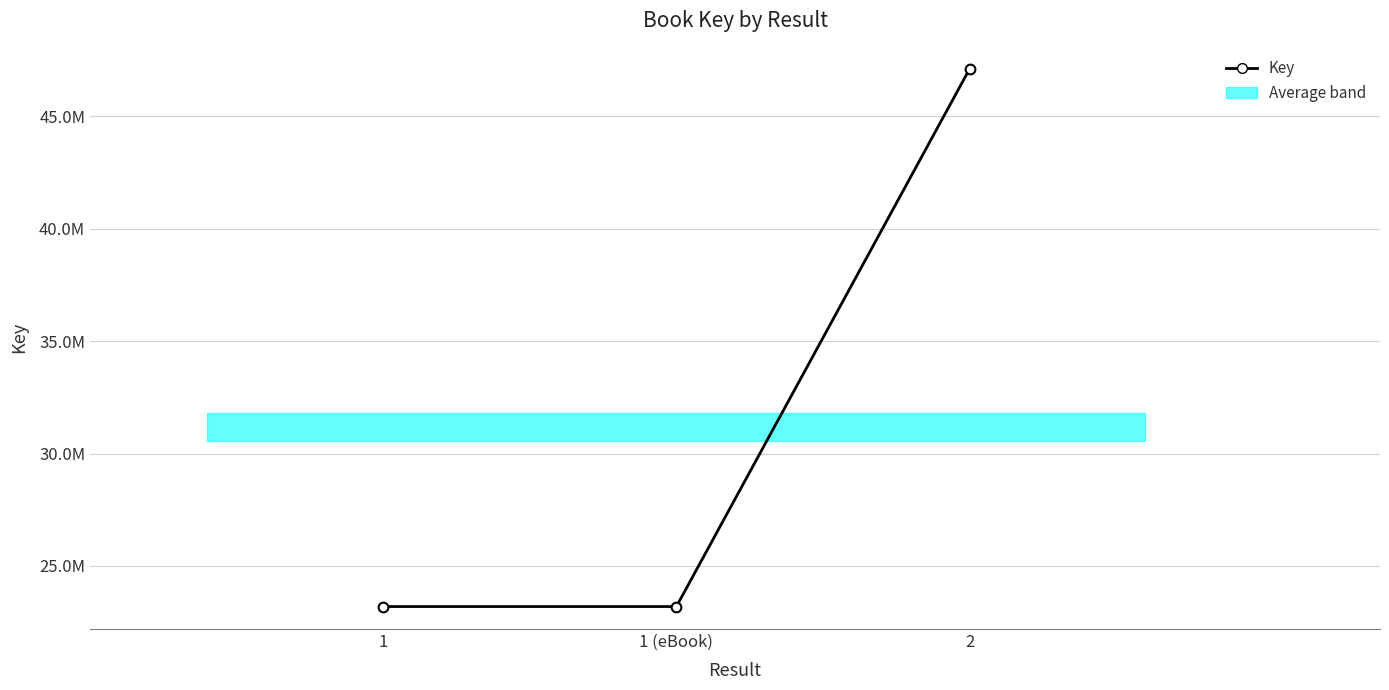

Reading left to right, transcribe all the data shown in this chart.

1=23195470	1 (eBook)=23195470	2=47114107